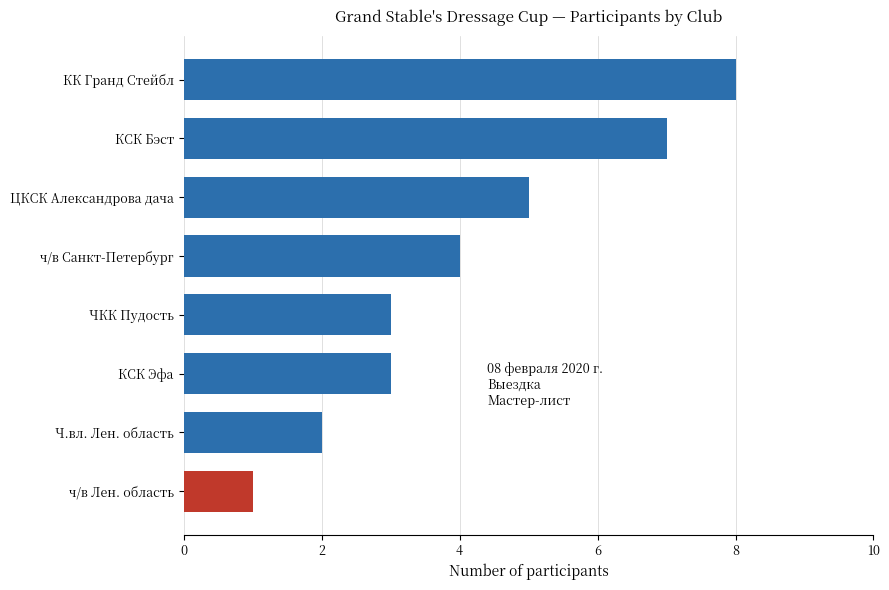

Count the values in the range 3 to 7.

5